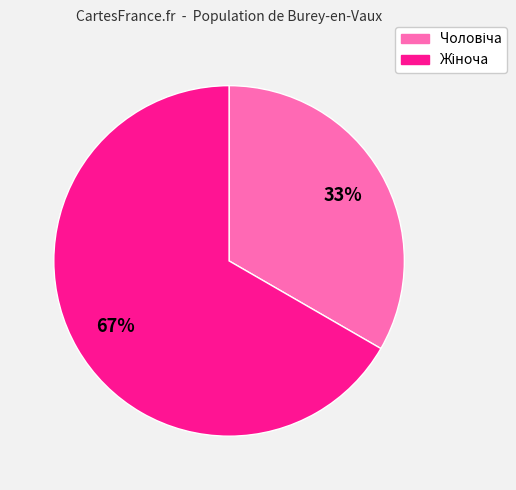

To the nearest percent, what is the average slice percentage?

50%